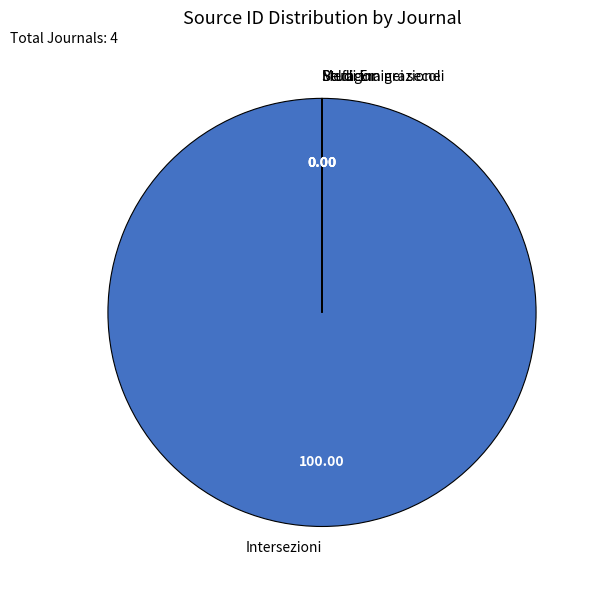

Does Intersezioni account for over 50% of the chart?

Yes